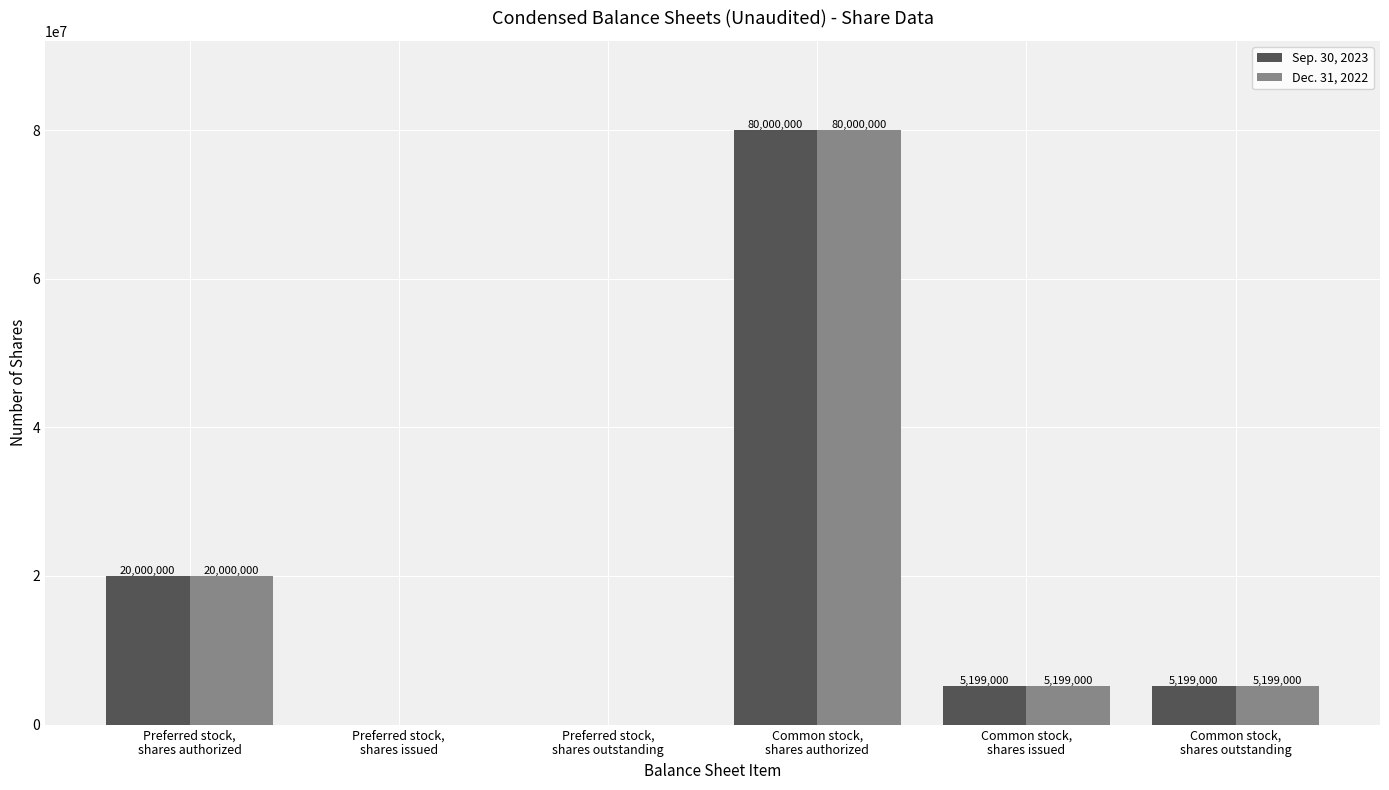

What is the sum of all Dec. 31, 2022 values?

110398000